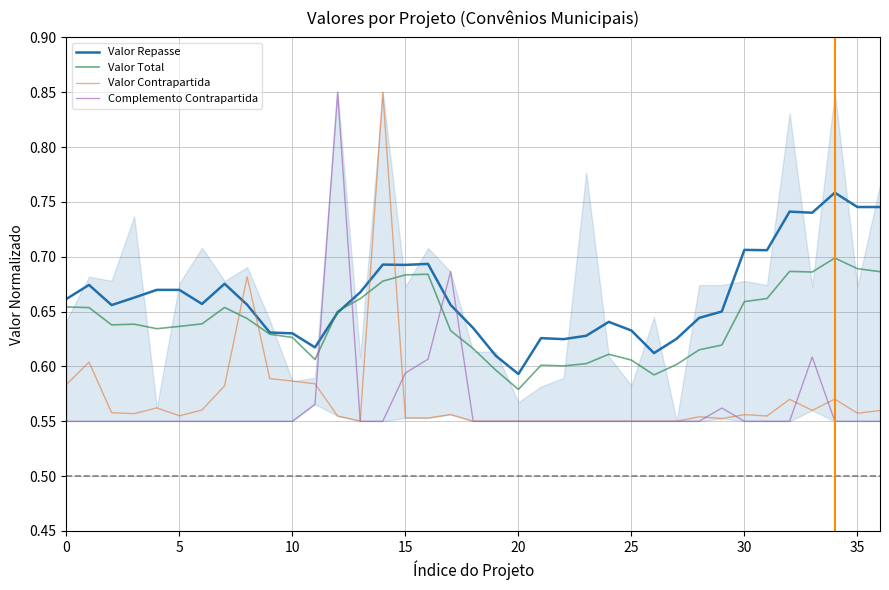

What is the average value of the Valor Contrapartida series?

0.6